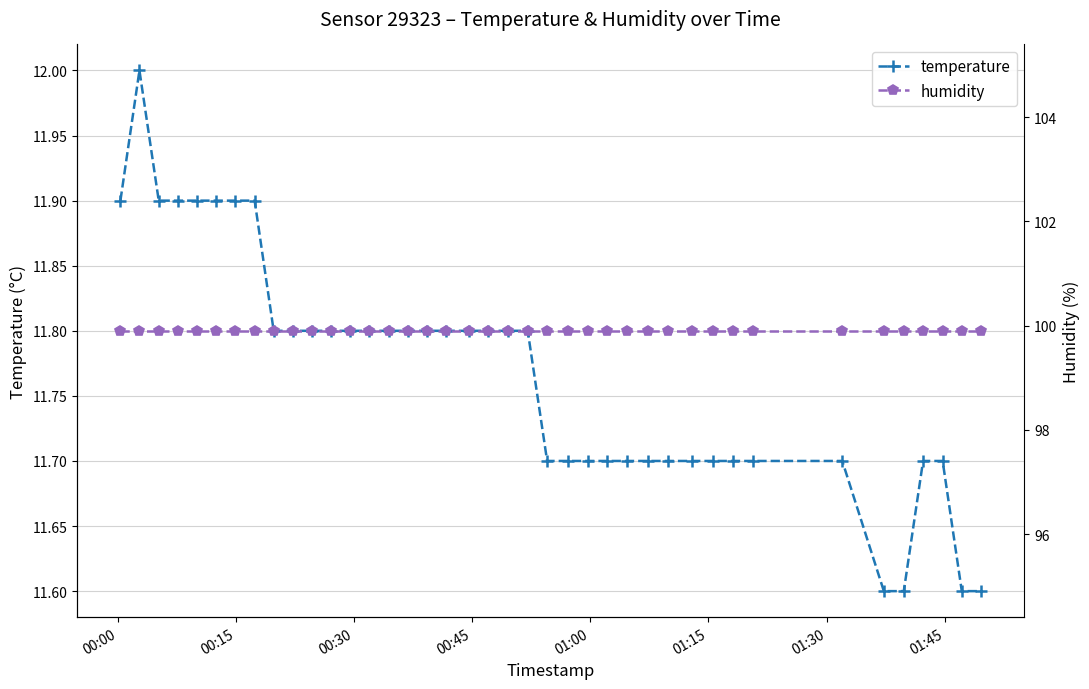

Count the temperature values in the range 11 to 12.

40